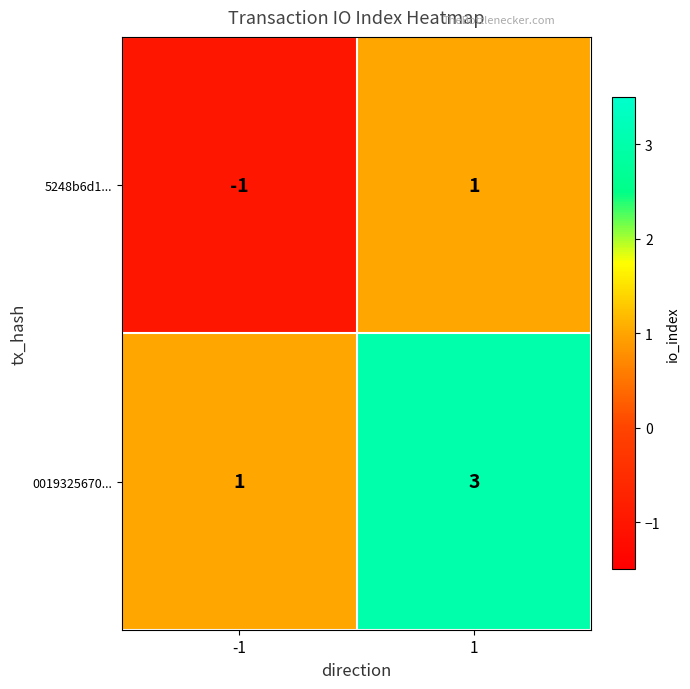

Which series has the largest total across all categories?

0019325670...